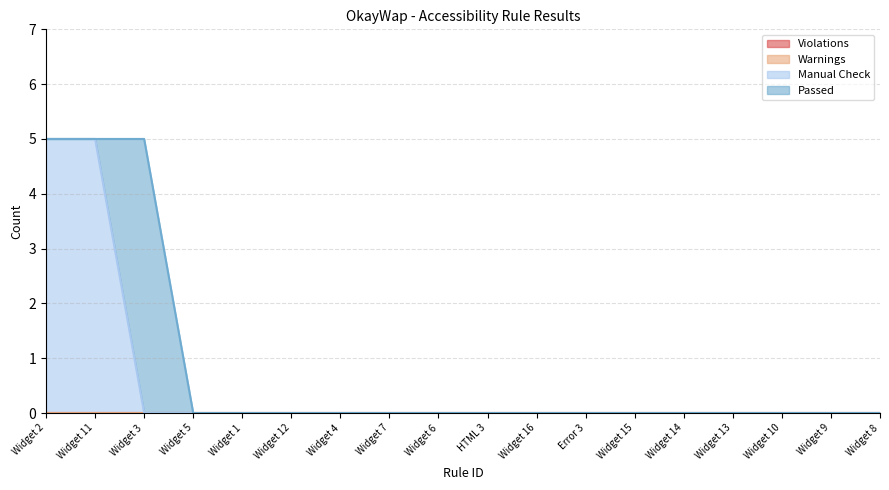

Rank the series at Widget 5 from lowest to highest value.

Violations, Warnings, Manual Check, Passed